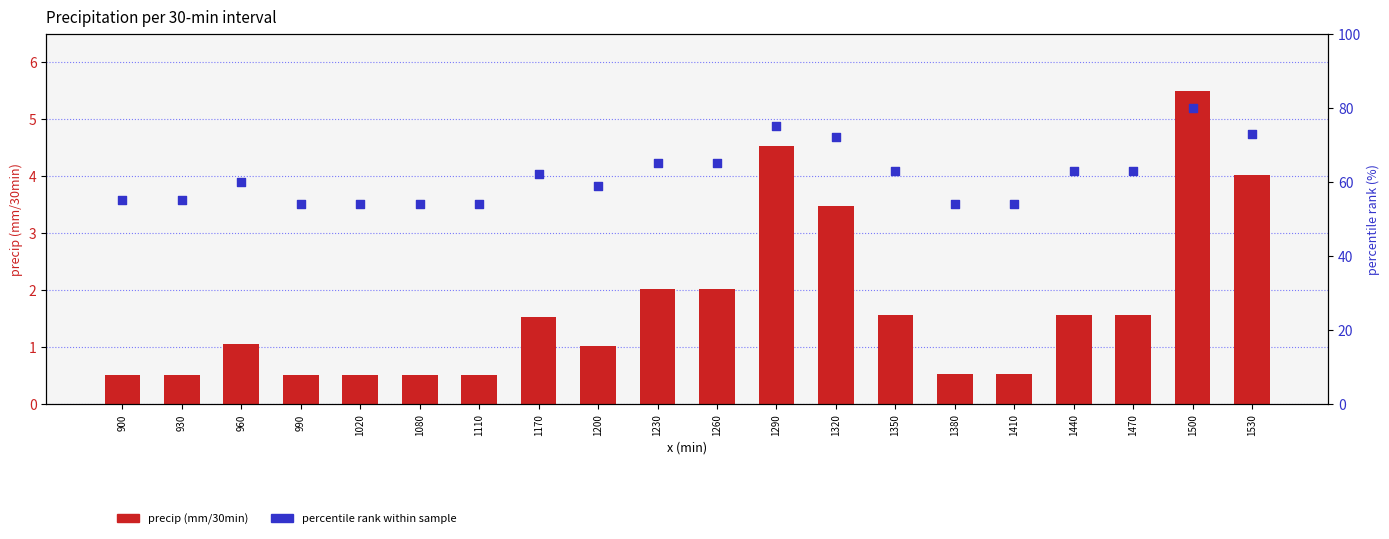

What is the total value across all series at 1440?

64.6